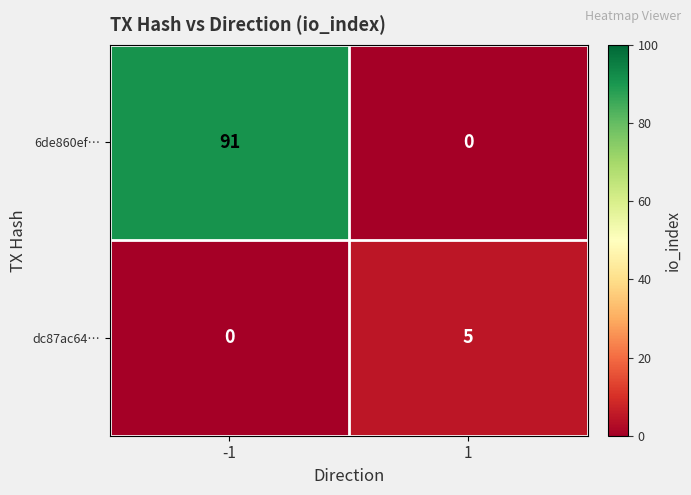

List the series in order of their overall mean, highest first.

6de860ef…, dc87ac64…